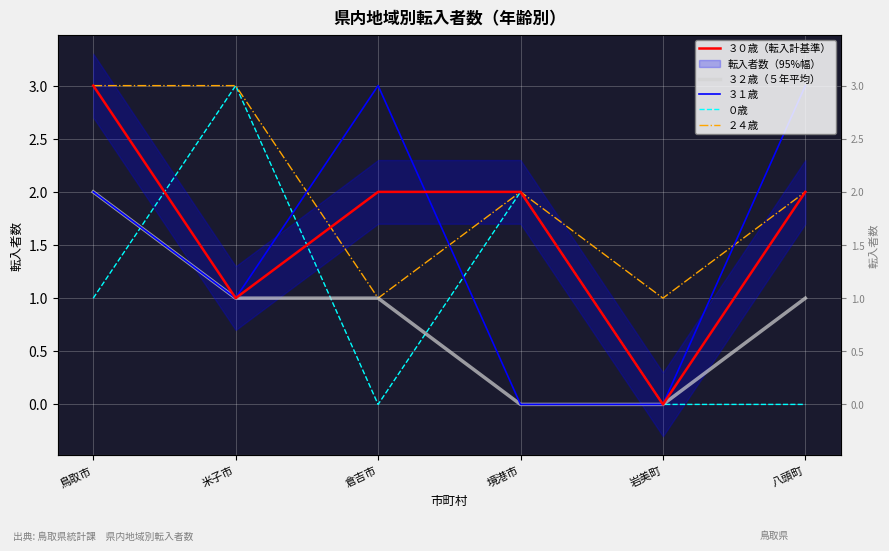

Rank the categories by ３０歳（転入計基準） value from lowest to highest.

岩美町, 米子市, 倉吉市, 境港市, 八頭町, 鳥取市